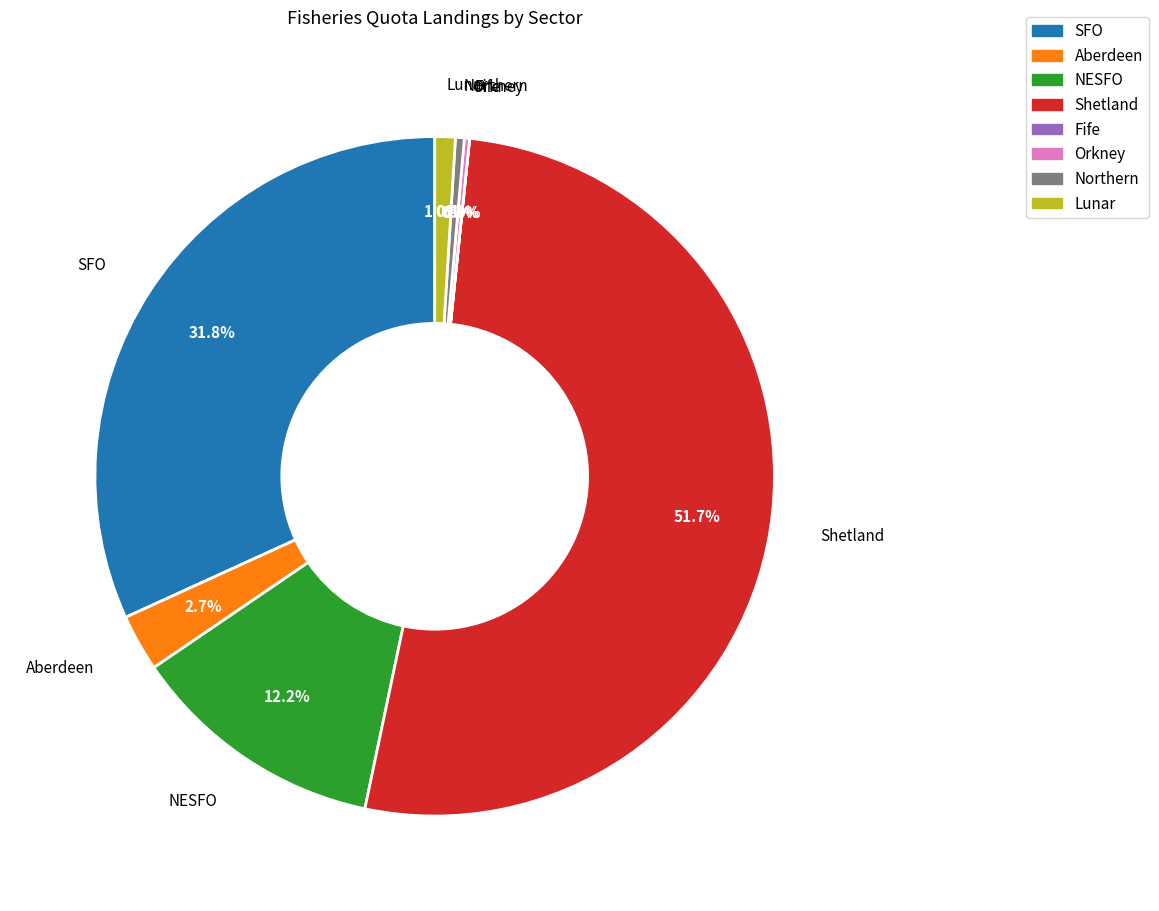

Does any single category account for the majority?

Yes